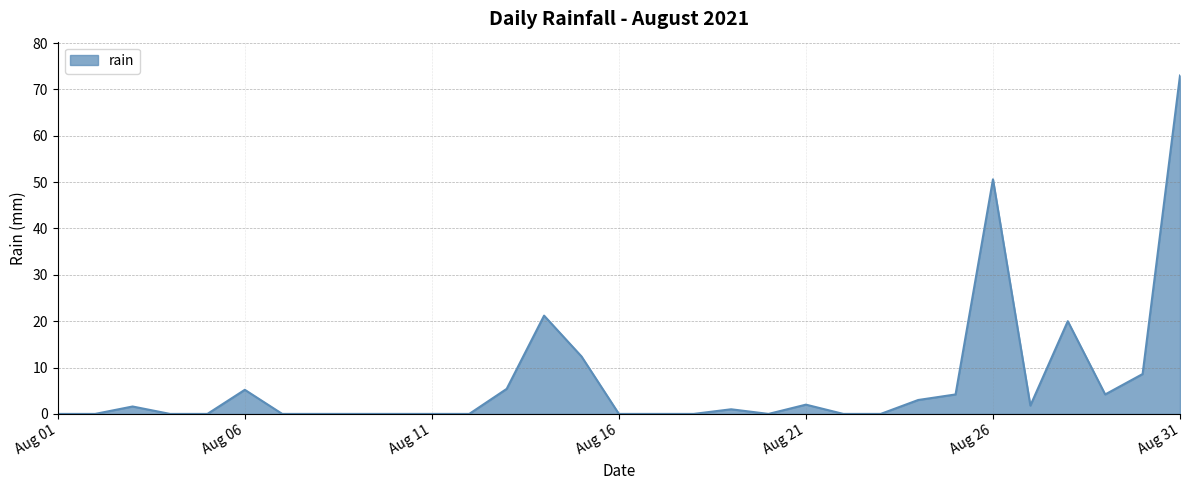

What is the difference between the maximum and minimum values?

73.0